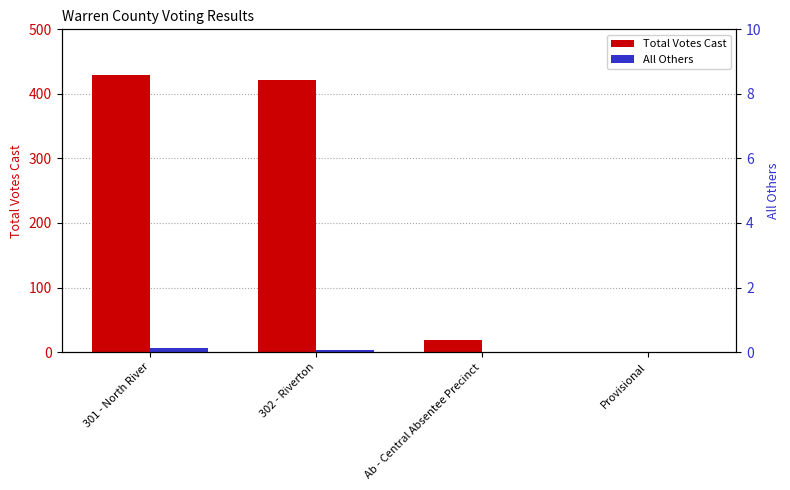

The Total Votes Cast series shows 19 at Ab - Central Absentee Precinct. True or false?

True